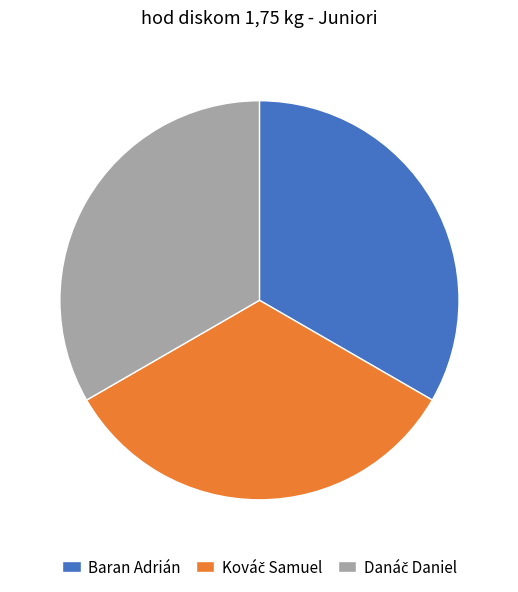

Is there a majority slice in this chart?

No